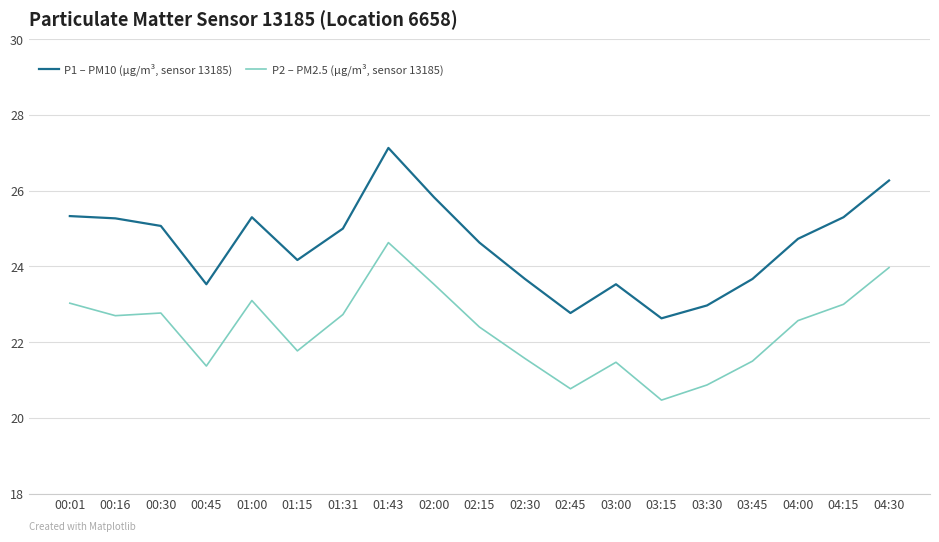

What are all the series names shown in the legend?

P1 – PM10 (µg/m³, sensor 13185), P2 – PM2.5 (µg/m³, sensor 13185)